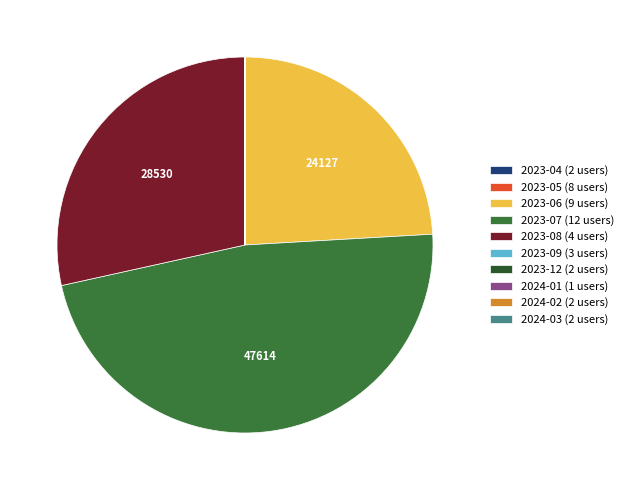

Is there a majority slice in this chart?

No